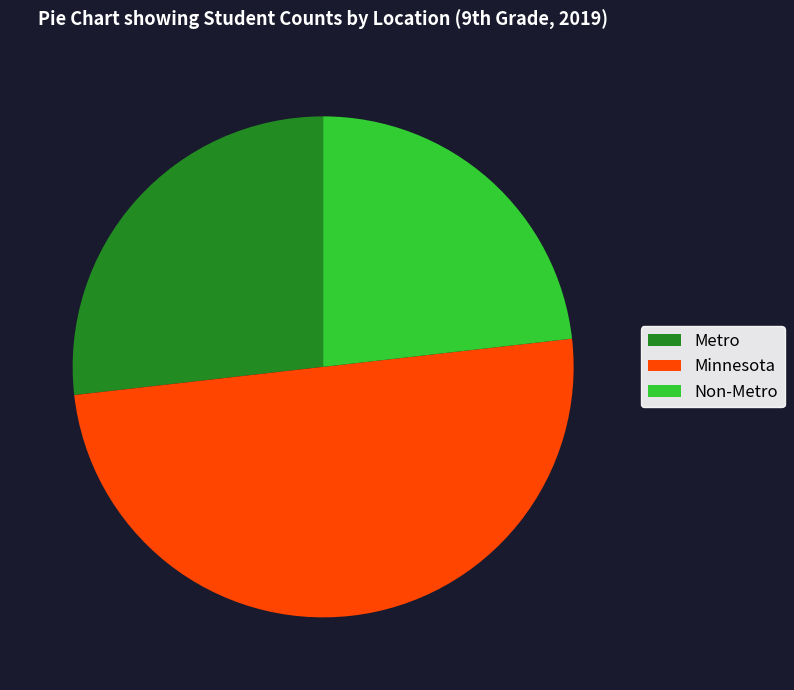

What is the smallest slice in the pie chart?

Non-Metro